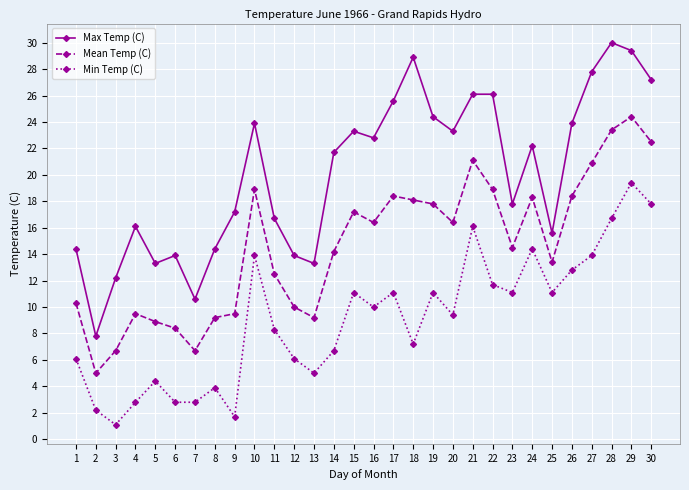

True or false: Mean Temp (C) and Max Temp (C) intersect in this chart.

False